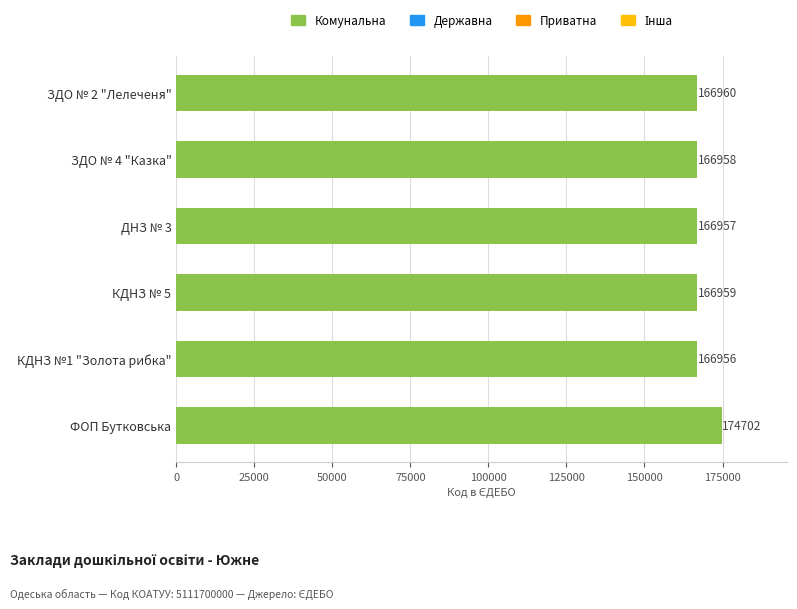

True or false: the data shows 166959 at КДНЗ № 5.

True